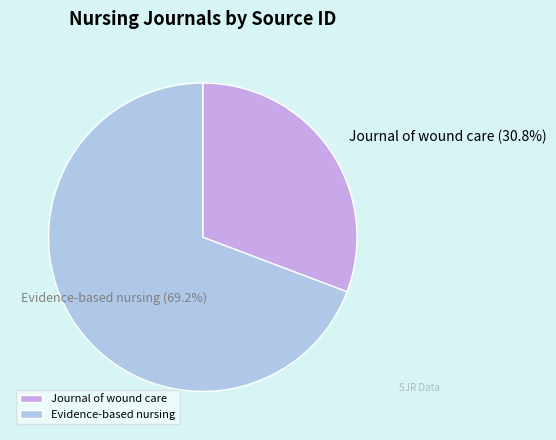

Which has a higher value, Evidence-based nursing or Journal of wound care?

Evidence-based nursing